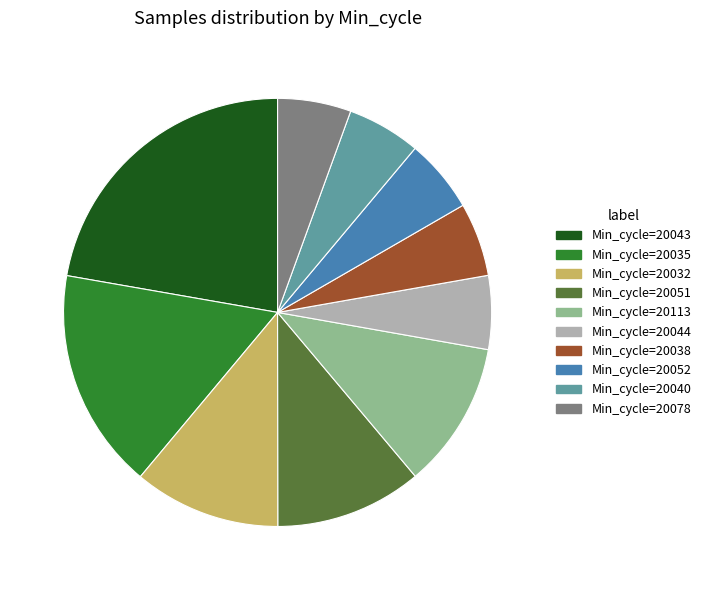

Approximately how many times larger is the value at Min_cycle=20040 compared to Min_cycle=20032?

0.5